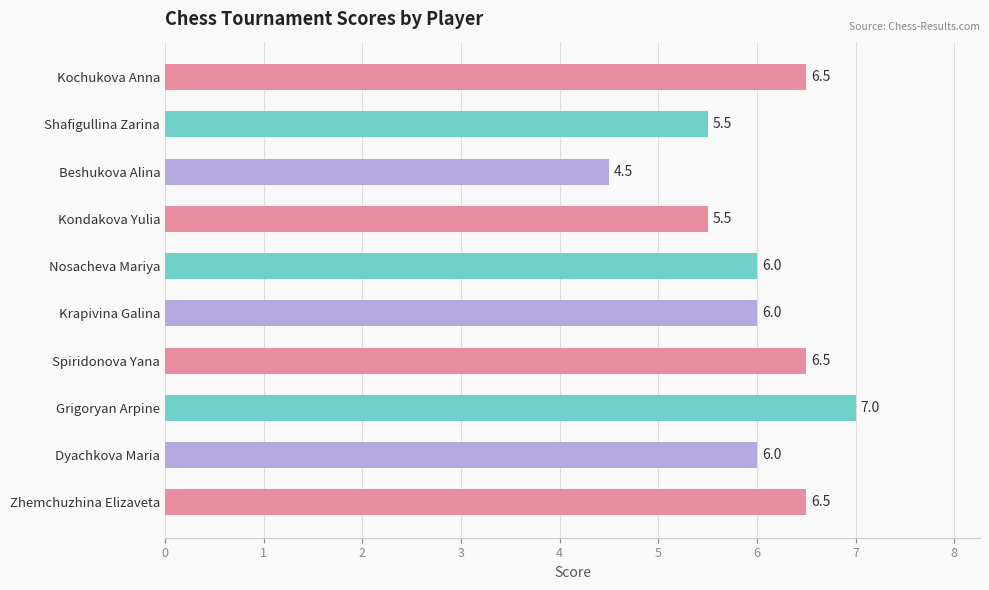

How many bars are there in total?

10